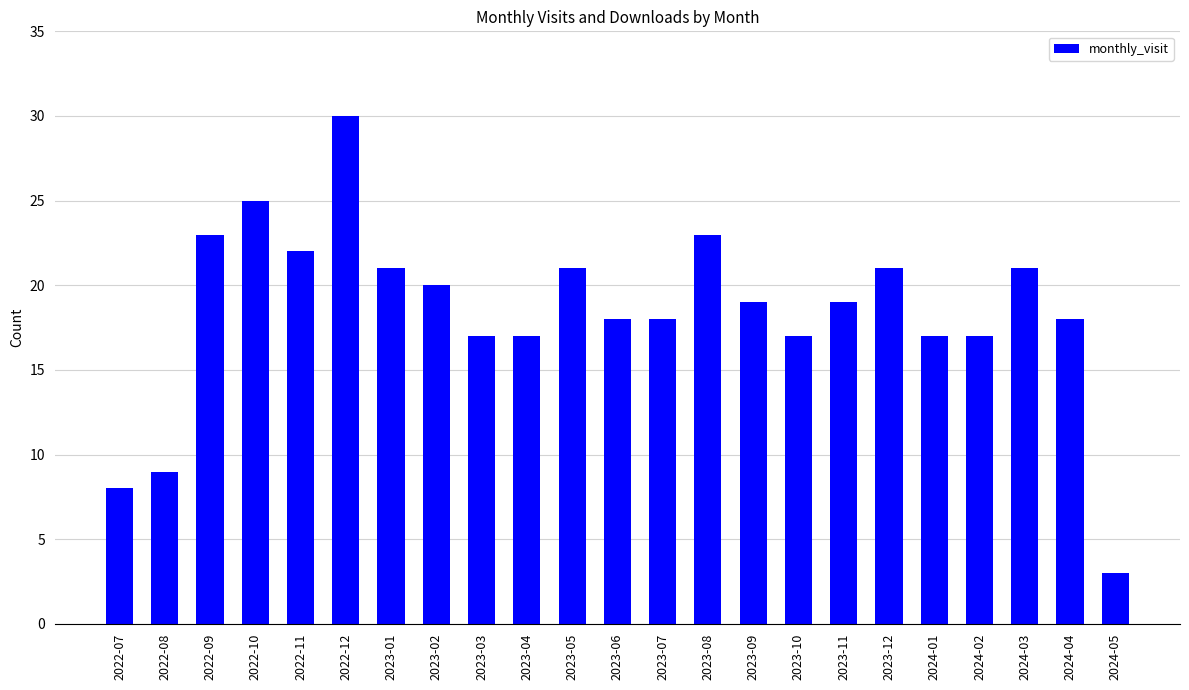

Reading left to right, transcribe all the data shown in this chart.

8	9	23	25	22	30	21	20	17	17	21	18	18	23	19	17	19	21	17	17	21	18	3